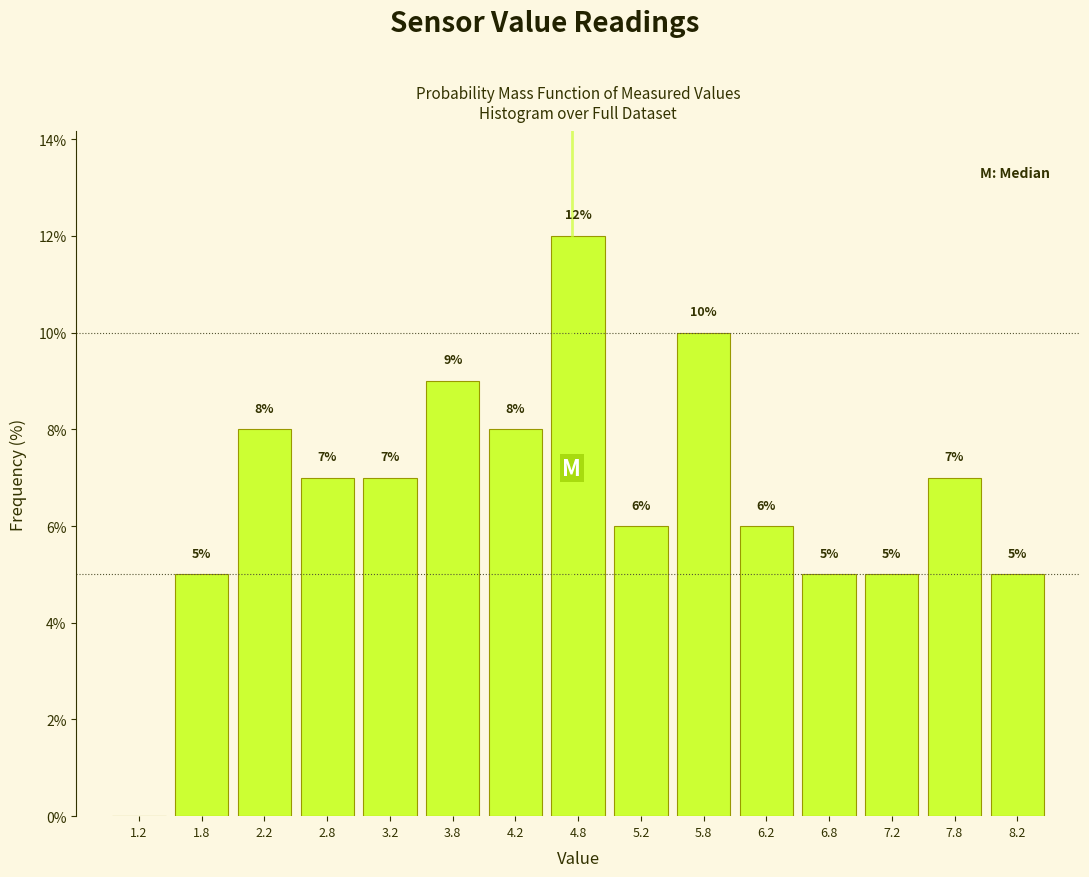

Which range on the x-axis has the tallest bar?

4.5 to 5.0